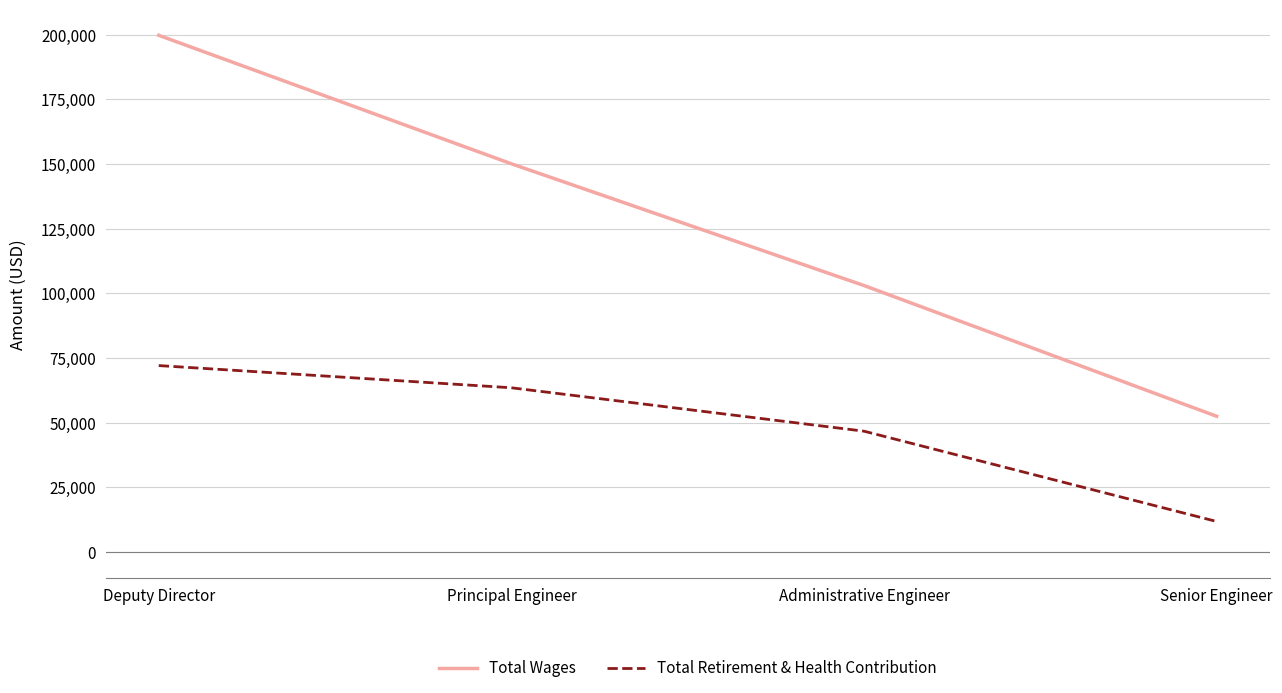

Does the chart display data point markers on the line(s)?

No